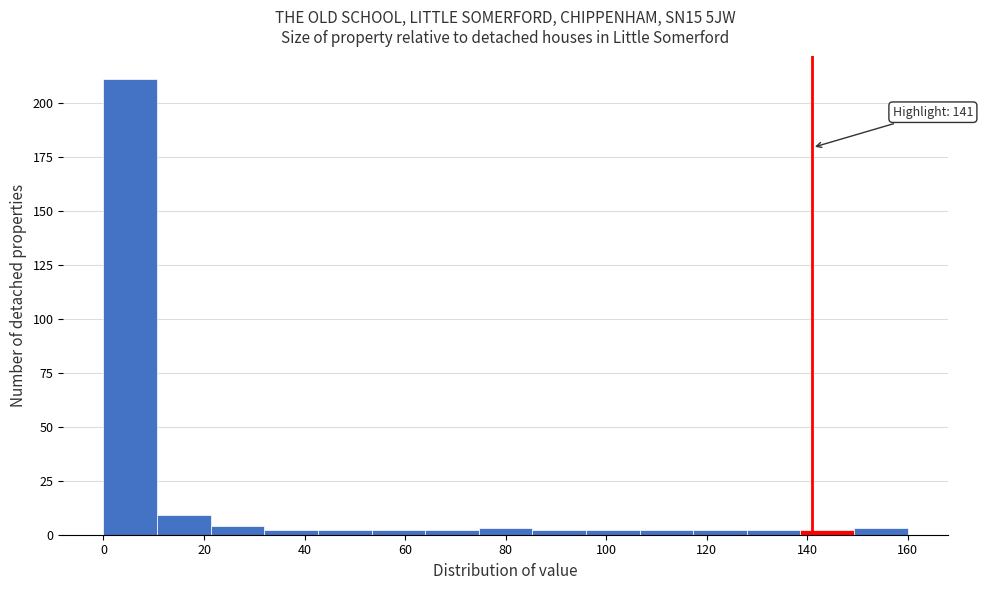

Over which range of the x-axis is the bar tallest?

0 to 10